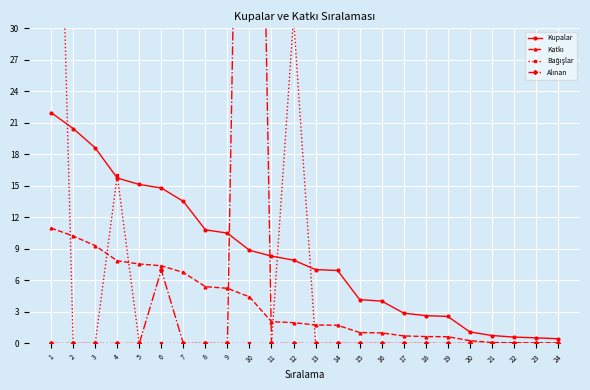

True or false: Kupalar has a value of 7.0 at 13.

True